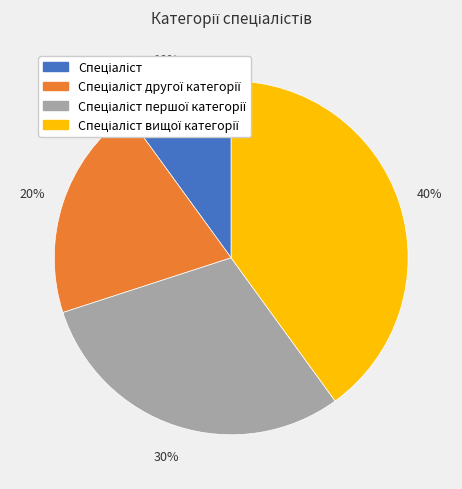

To the nearest percent, what is the difference between the largest and smallest slice percentages?

30%